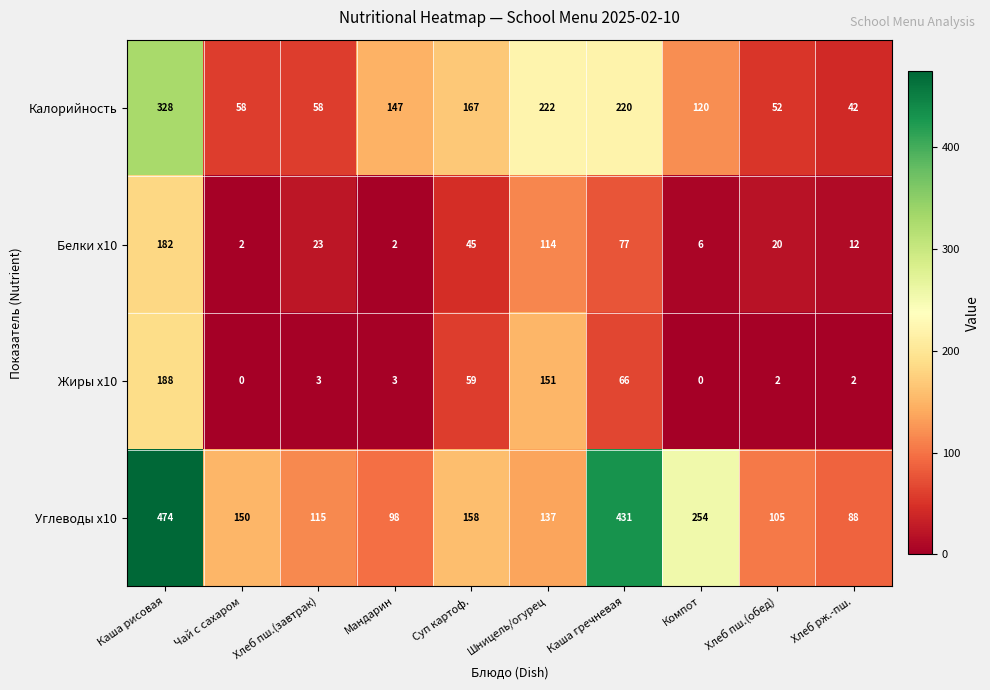

Which series has the widest spread of values?

Углеводы x10